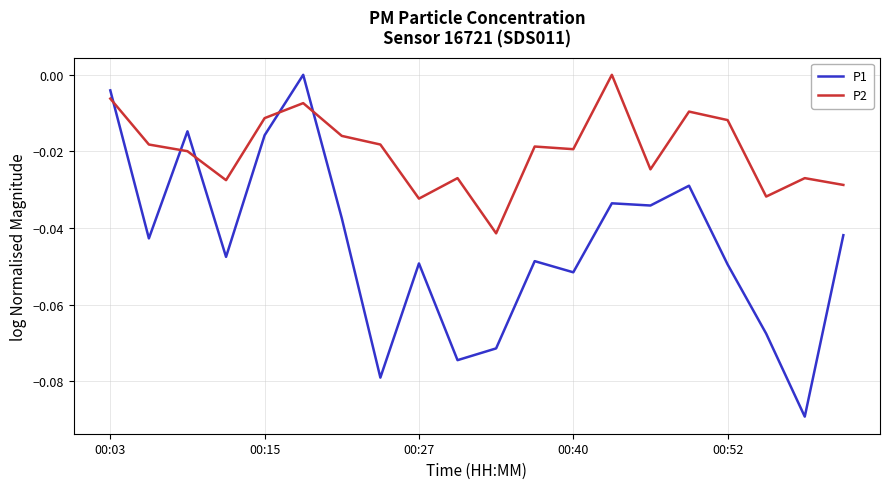

How many series are shown in this chart?

2